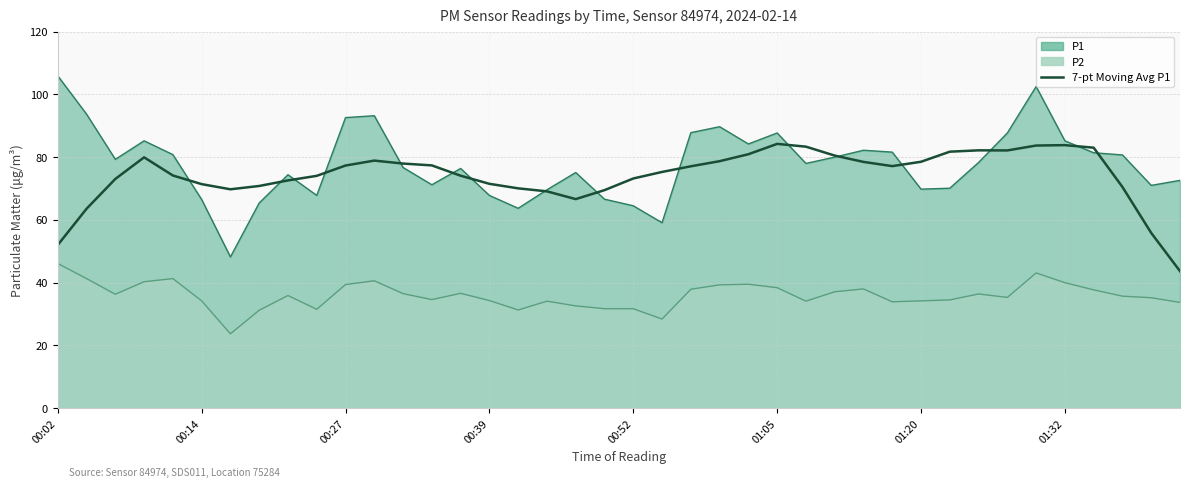

Is it true that the value at 00:27 is 125.6?

False